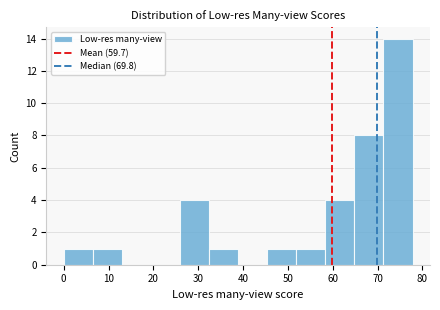

Reading left to right, transcribe this chart: for each bar, give the range it covers on the x-axis and its height. Neither the bar edges nor the heights are printed on the chart, so give them approximately, as read against the axes.

0 to 6: 1
6 to 13: 1
13 to 19: 0
19 to 26: 0
26 to 32: 4
32 to 39: 1
39 to 45: 0
45 to 52: 1
52 to 58: 1
58 to 65: 4
65 to 71: 8
71 to 78: 14